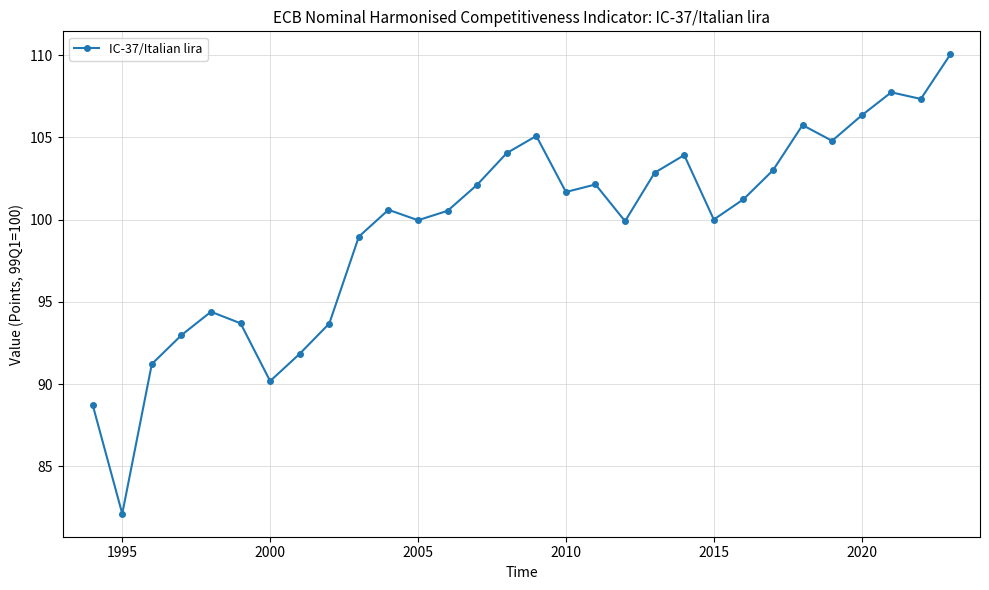

What is the value of the 23rd point from the left?

101.2